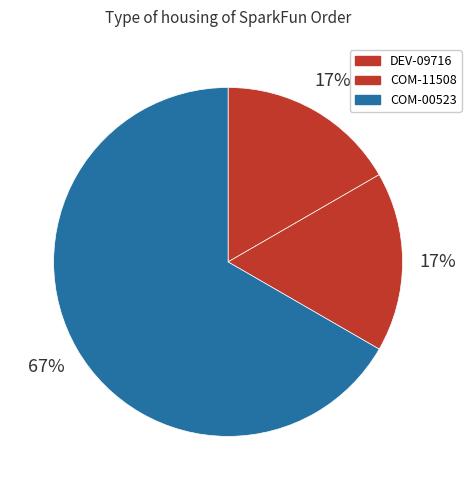

Which category has the smallest portion of the pie?

DEV-09716